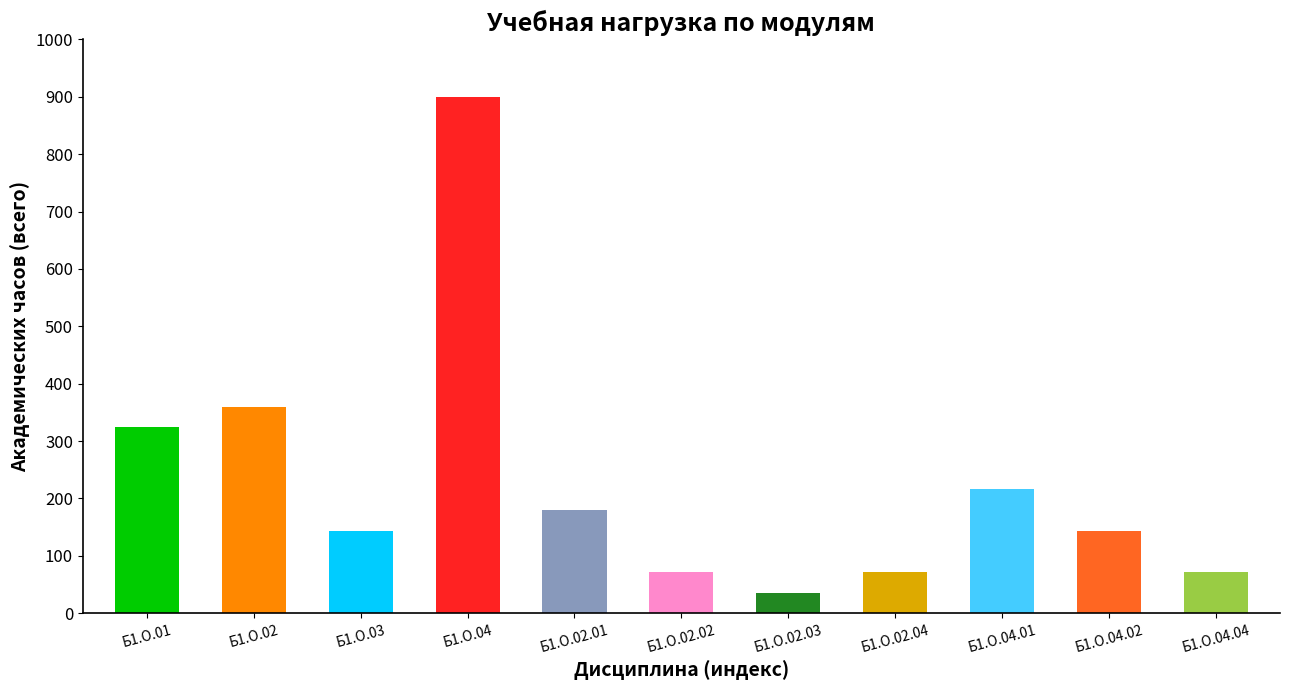

What is the difference between the maximum and minimum values?

864